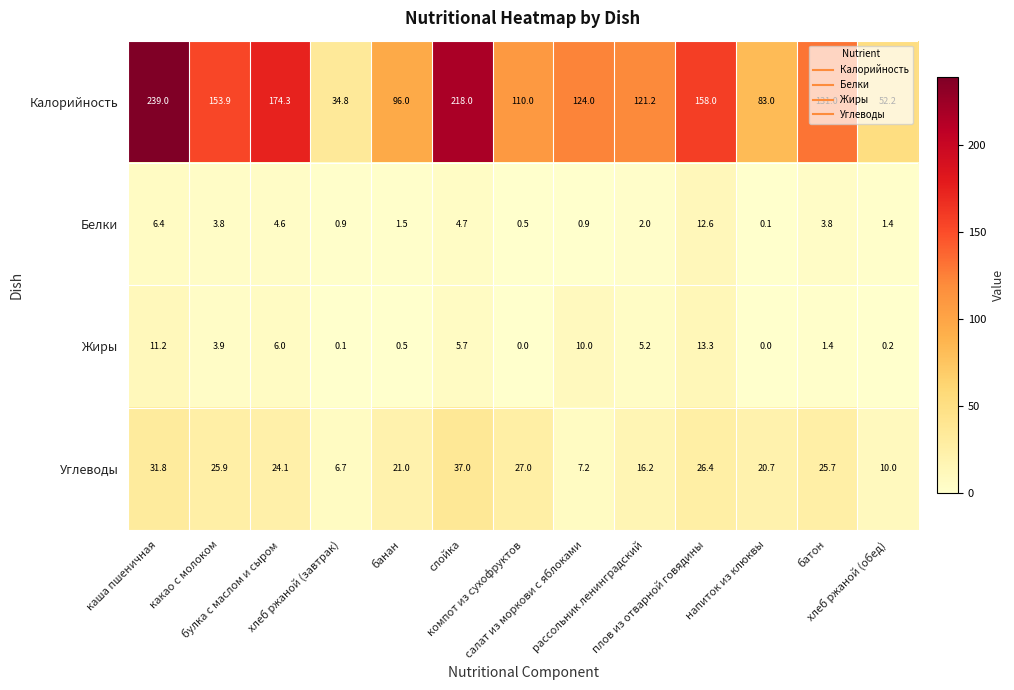

What is the maximum value shown in the chart?

239.0